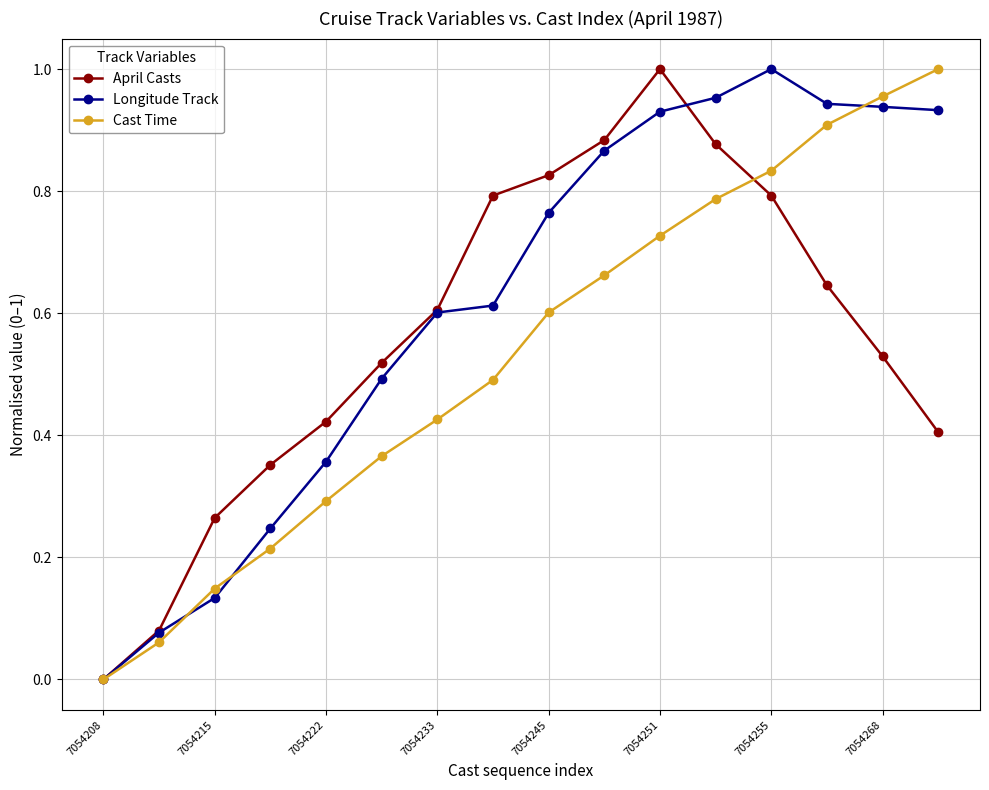

Which series has the largest total across all categories?

Longitude Track